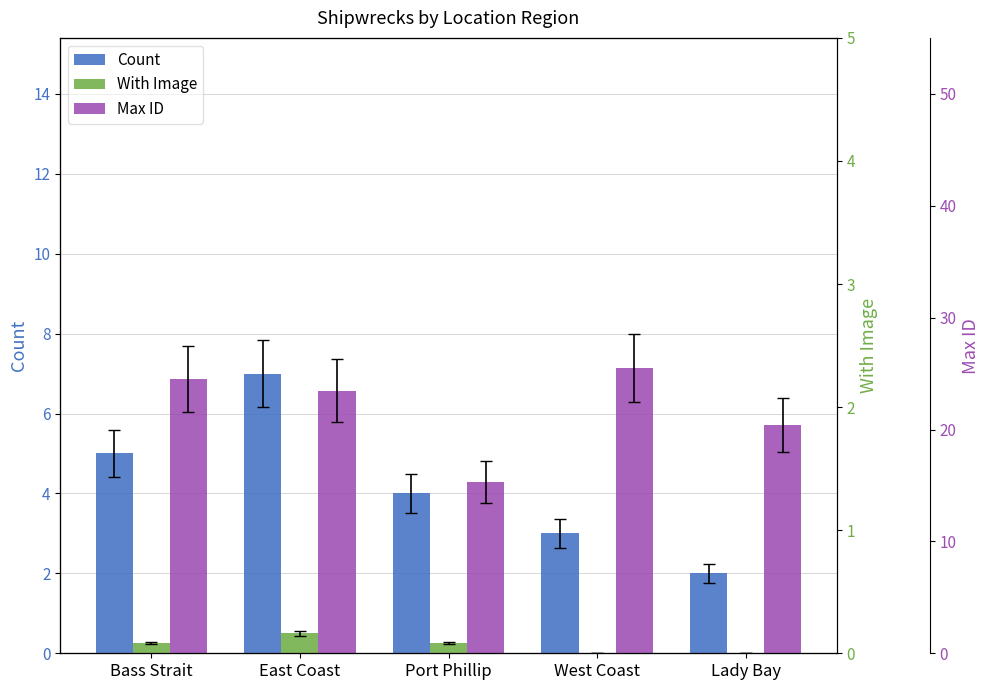

What is the difference between the second highest and second lowest values in the With Image series?

0.2